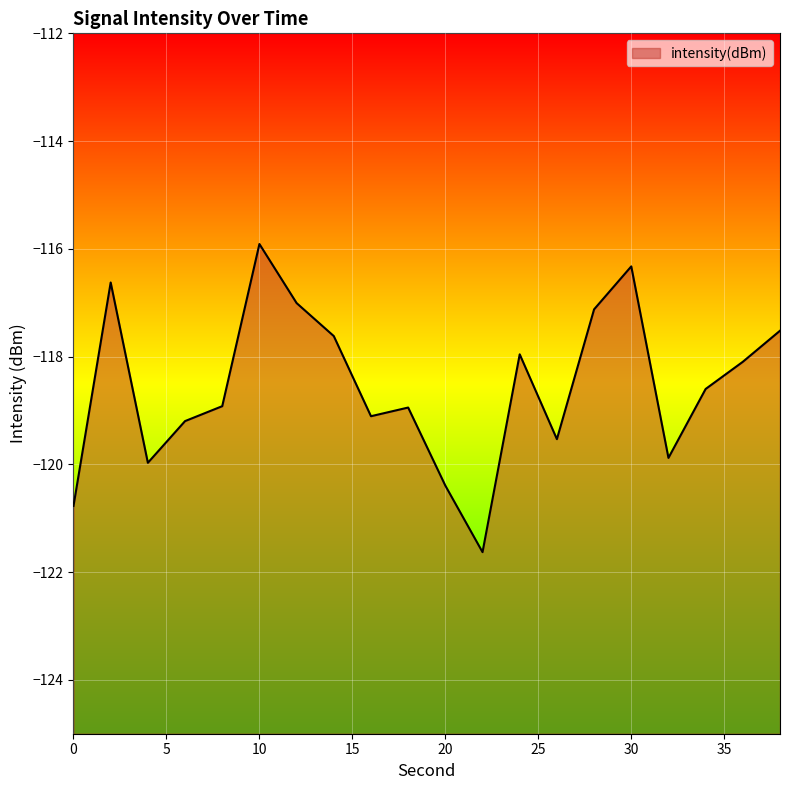

True or false: the data has more than 2 interior local peaks.

True